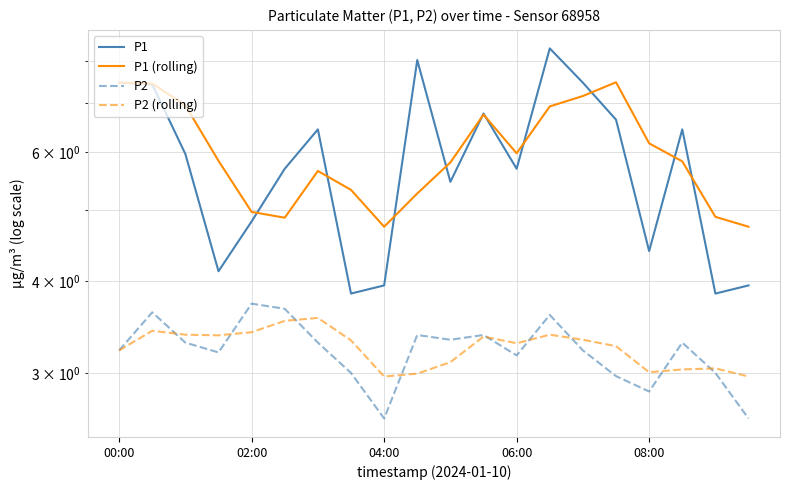

True or false: P2 and P1 (rolling) intersect in this chart.

False